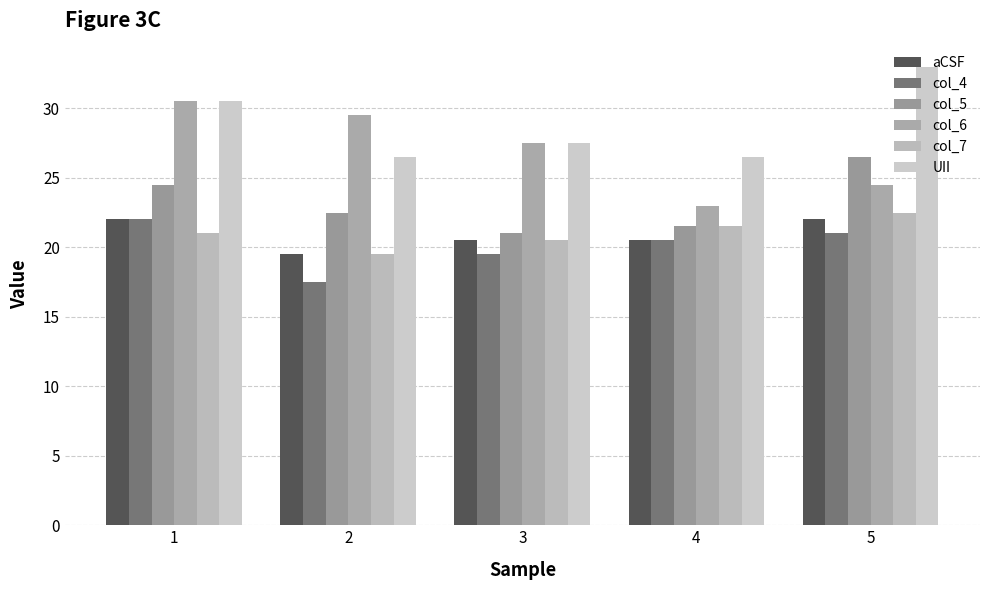

What is the sum of all col_5 values?

116.0